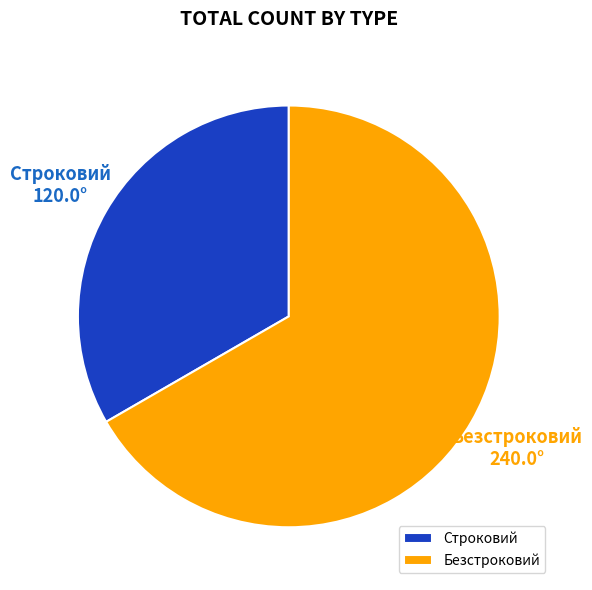

What is the ratio of the value at Строковий to the value at Безстроковий?

0.5